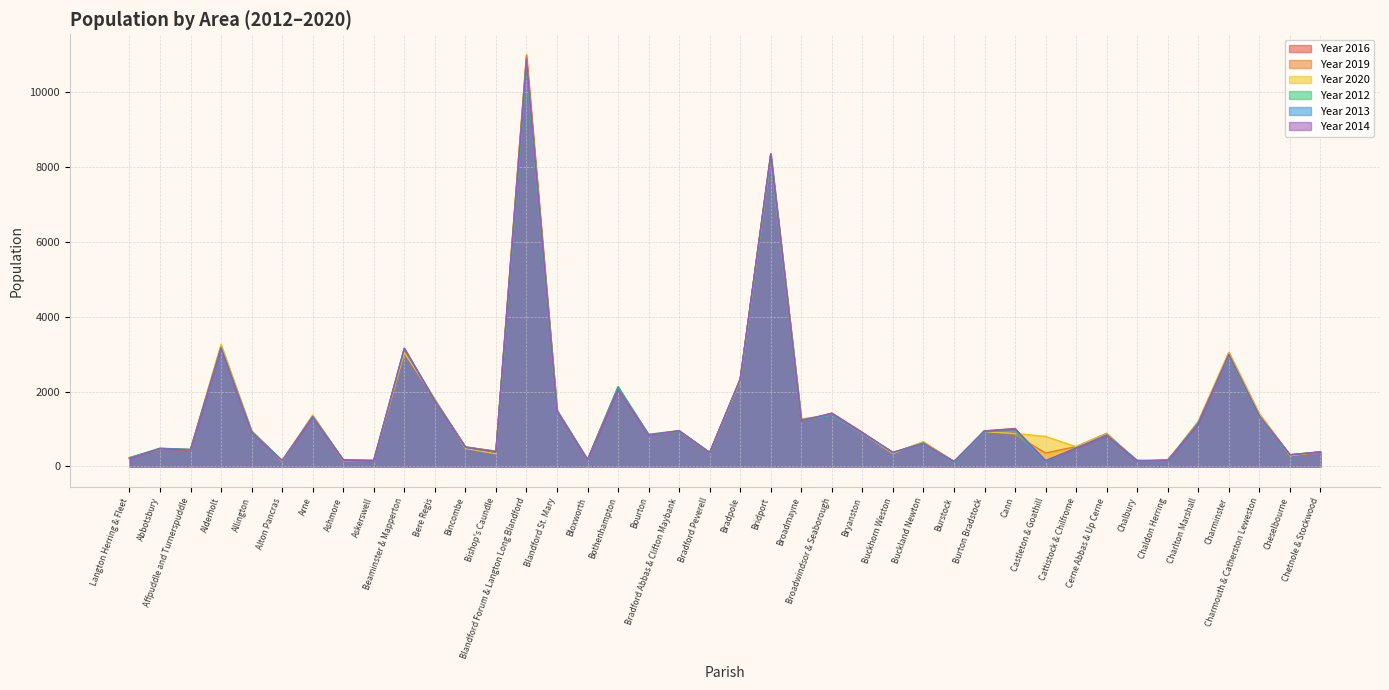

Rank the series by their maximum value, from highest to lowest.

Year 2019, Year 2016, Year 2014, Year 2020, Year 2013, Year 2012